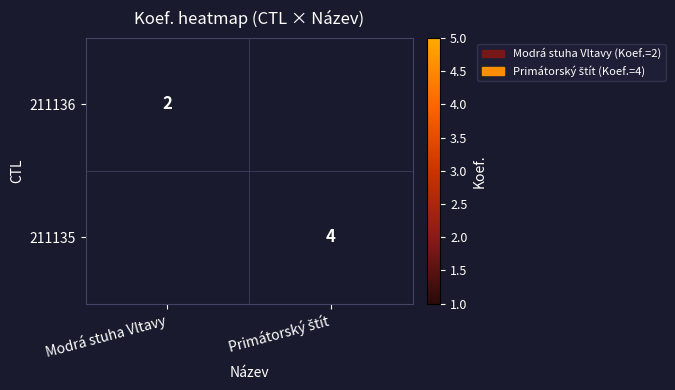

Is it true that 211136 equals 3 at Modrá stuha Vltavy?

False